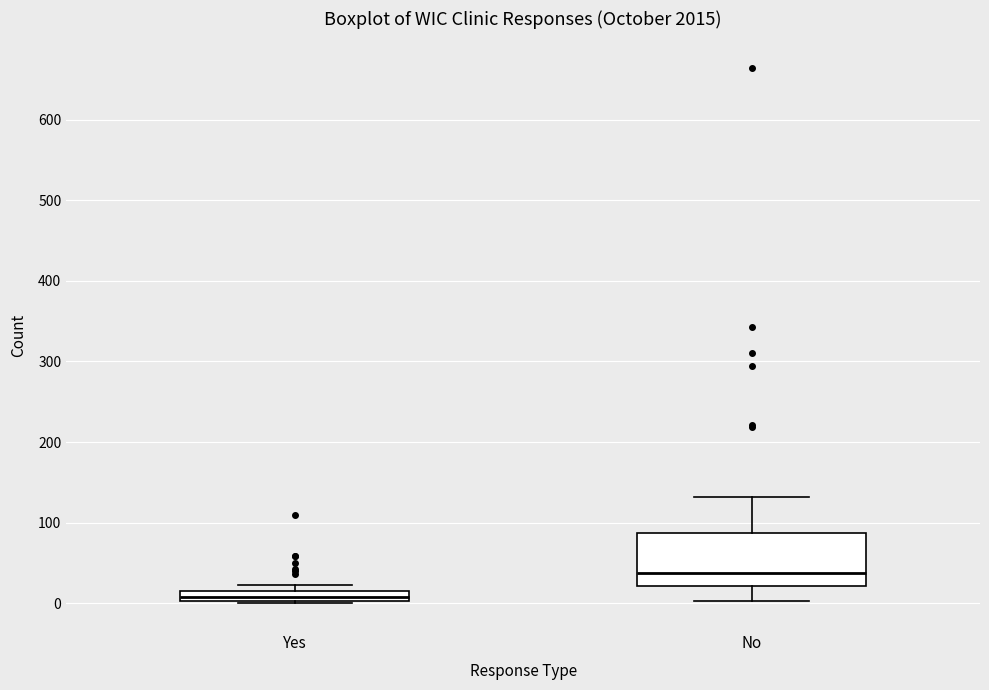

Which box is the tallest, from its lower edge to its upper edge?

No